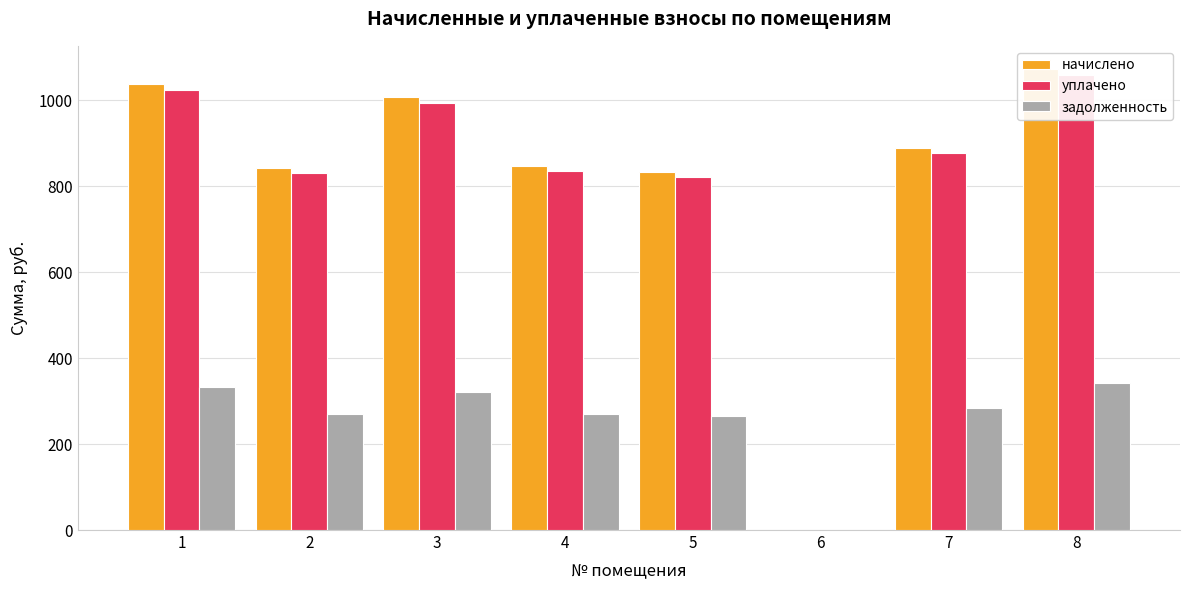

The value of задолженность at 2 is 269.1. True or false?

True